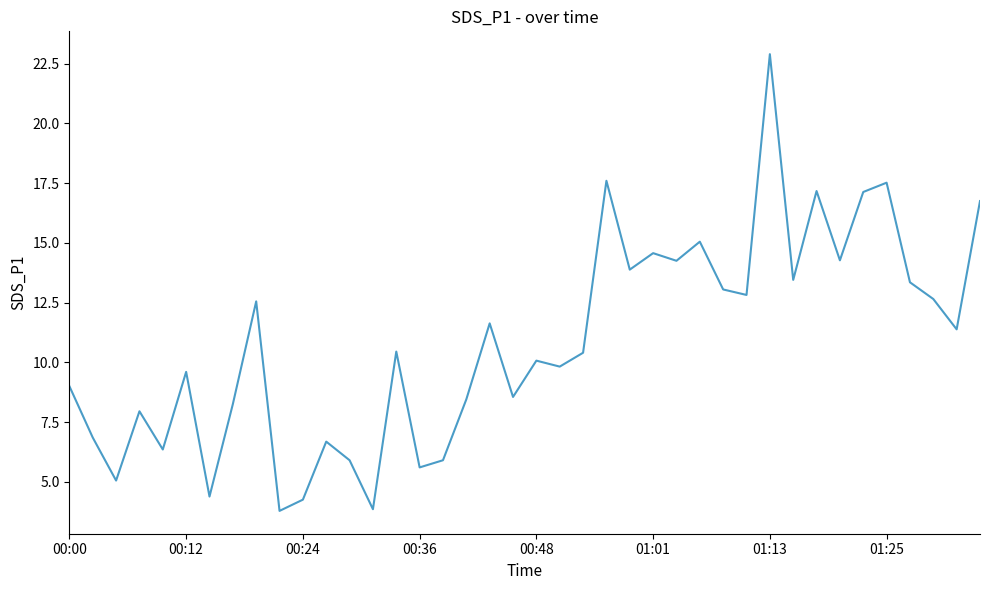

What is the difference between the maximum and minimum values?

19.1